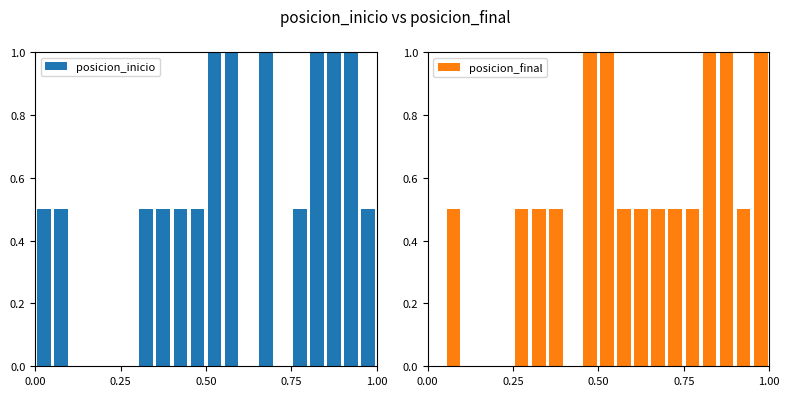

Which series has the largest range (max minus min)?

posicion_inicio